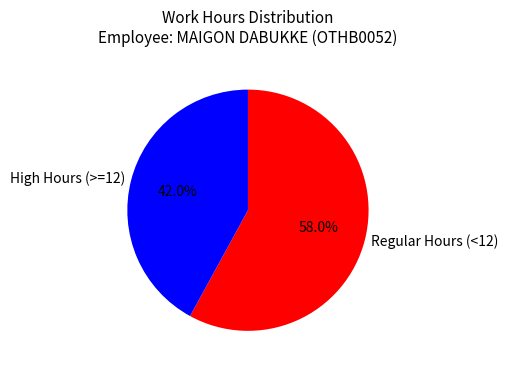

How many segments does this pie chart have?

2